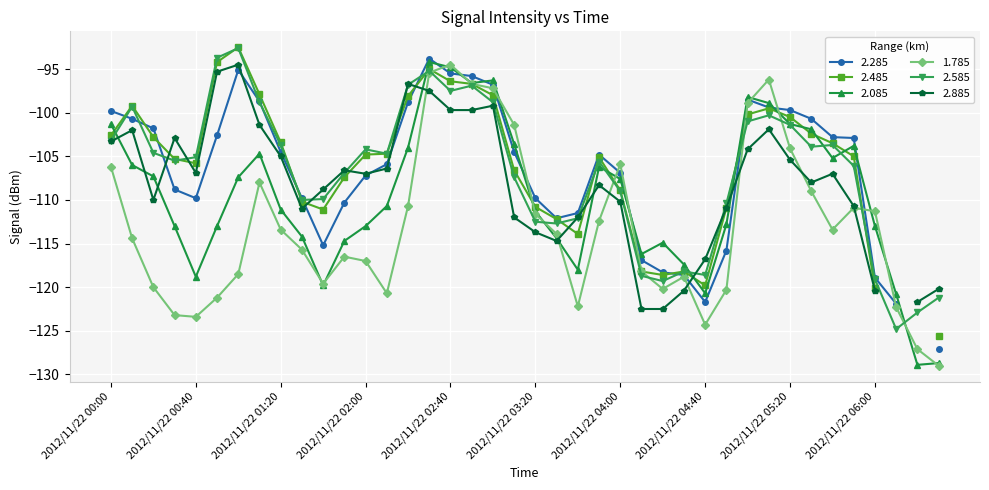

List the labels in order of 2.585 value, largest first.

2012/11/22 01:00, 2012/11/22 00:50, 2012/11/22 02:30, 2012/11/22 02:20, 2012/11/22 02:50, 2012/11/22 02:40, 2012/11/22 01:10, 2012/11/22 03:00, 2012/11/22 00:10, 2012/11/22 05:10, 2012/11/22 05:00, 2012/11/22 05:20, 2012/11/22 00:00, 2012/11/22 01:20, 2012/11/22 05:40, 2012/11/22 05:30, 2012/11/22 02:00, 2012/11/22 00:20, 2012/11/22 02:10, 2012/11/22 00:40, 2012/11/22 00:30, 2012/11/22 03:50, 2012/11/22 05:50, 2012/11/22 01:50, 2012/11/22 03:10, 2012/11/22 04:00, 2012/11/22 01:40, 2012/11/22 01:30, 2012/11/22 04:50, 2012/11/22 03:40, 2012/11/22 03:20, 2012/11/22 03:30, 2012/11/22 04:30, 2012/11/22 04:40, 2012/11/22 04:10, 2012/11/22 06:00, 2012/11/22 04:20, 2012/11/22 06:30, 2012/11/22 06:20, 2012/11/22 06:10